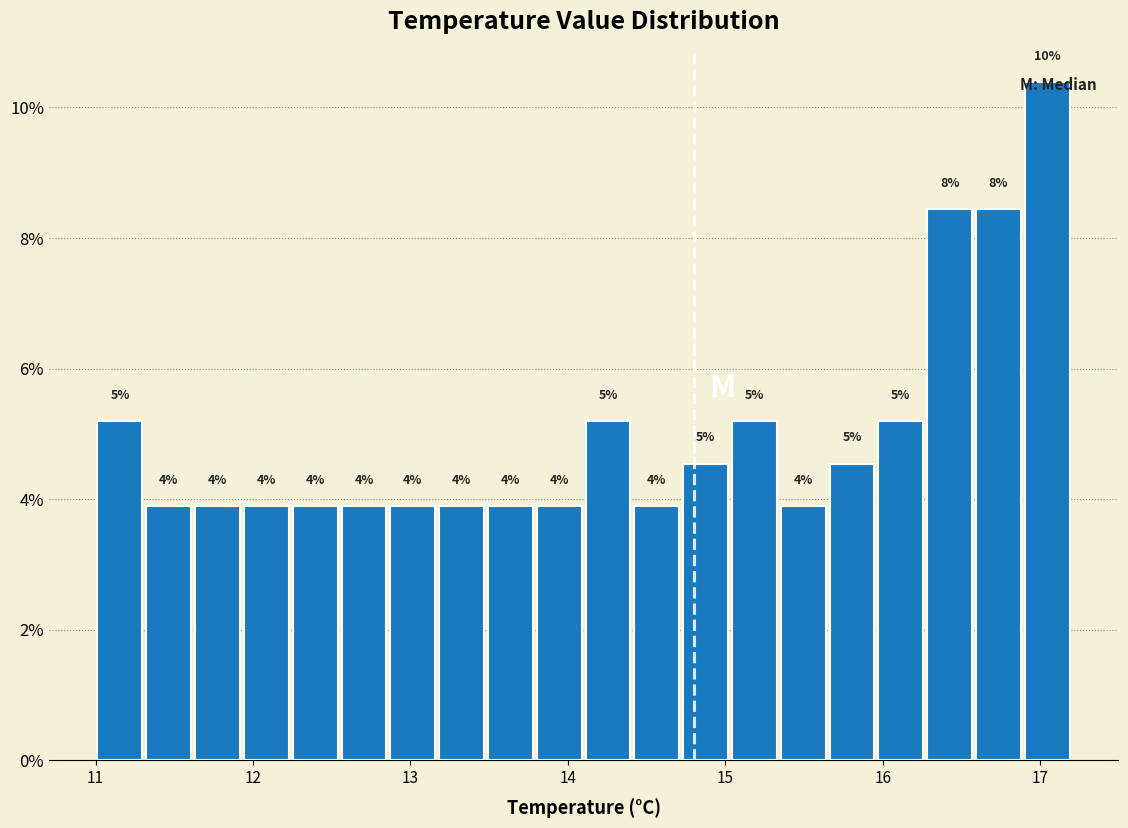

Around what value on the x-axis is the tallest bar? Give the approximate position of its centre, as read against the axis.

17.0